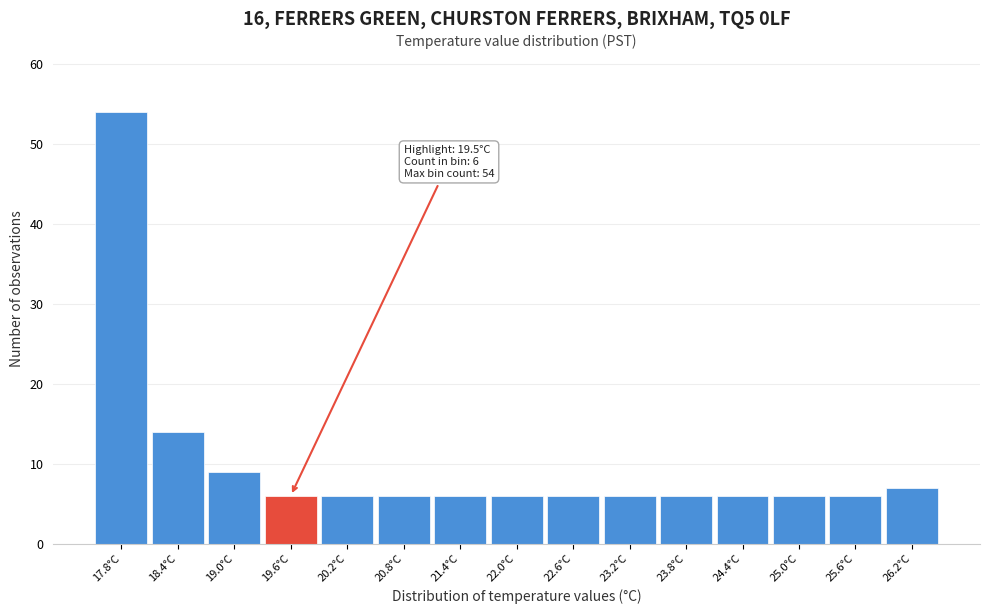

Over which range of the x-axis is the bar tallest?

17.5 to 18.1